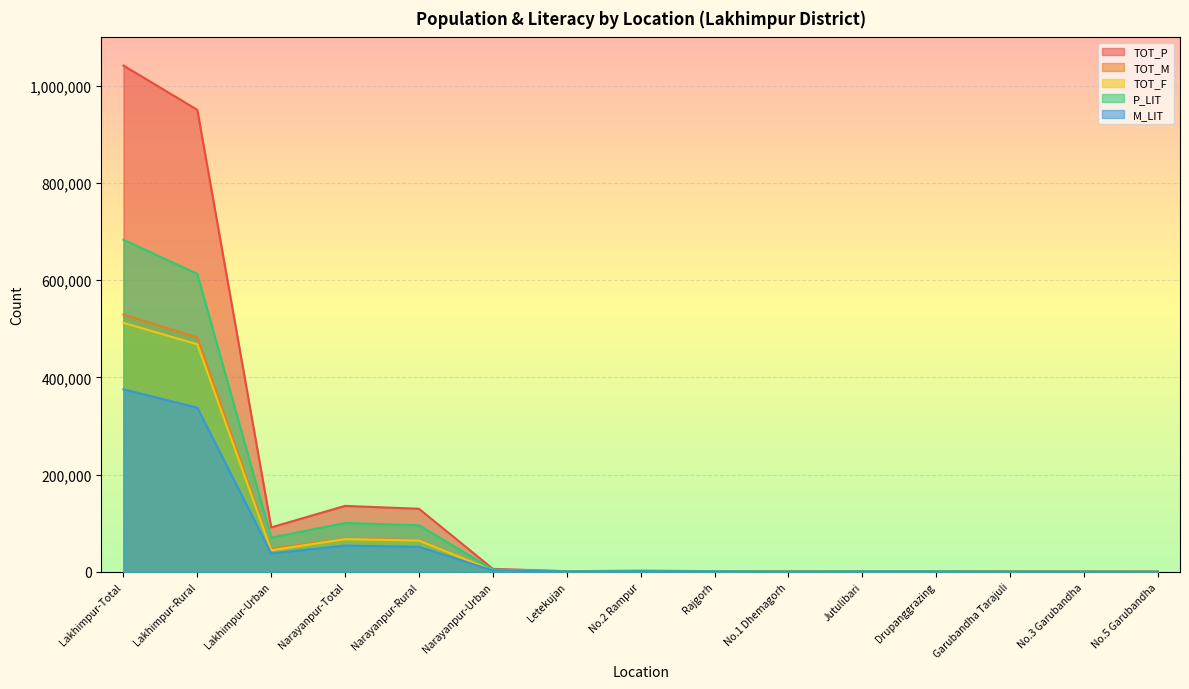

What is the total value across all series at Narayanpur-Urban?

19287